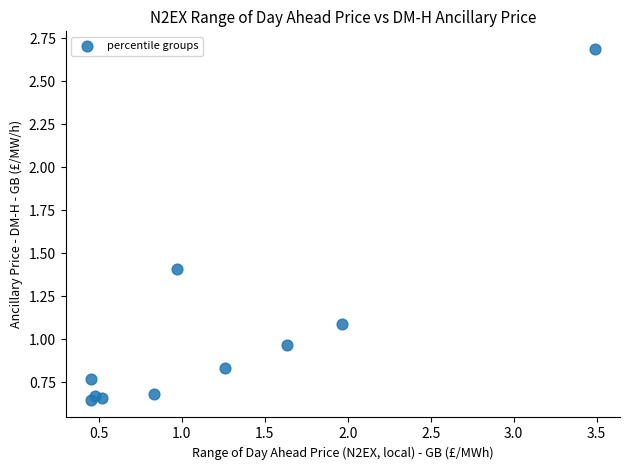

What is the range of X values (max minus min)?

3.0